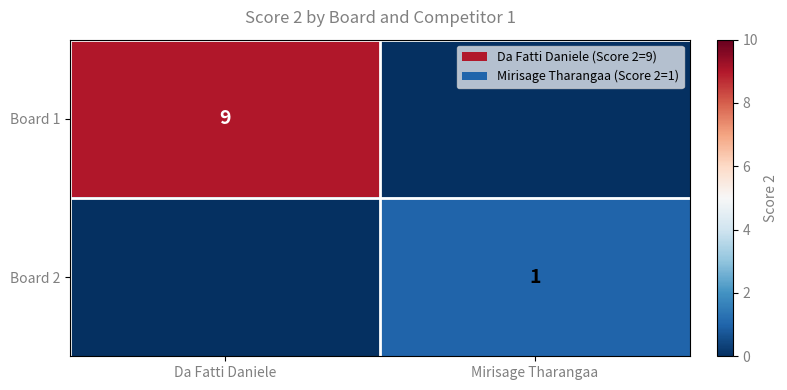

The Board 1 series shows 9 at Da Fatti Daniele. True or false?

True